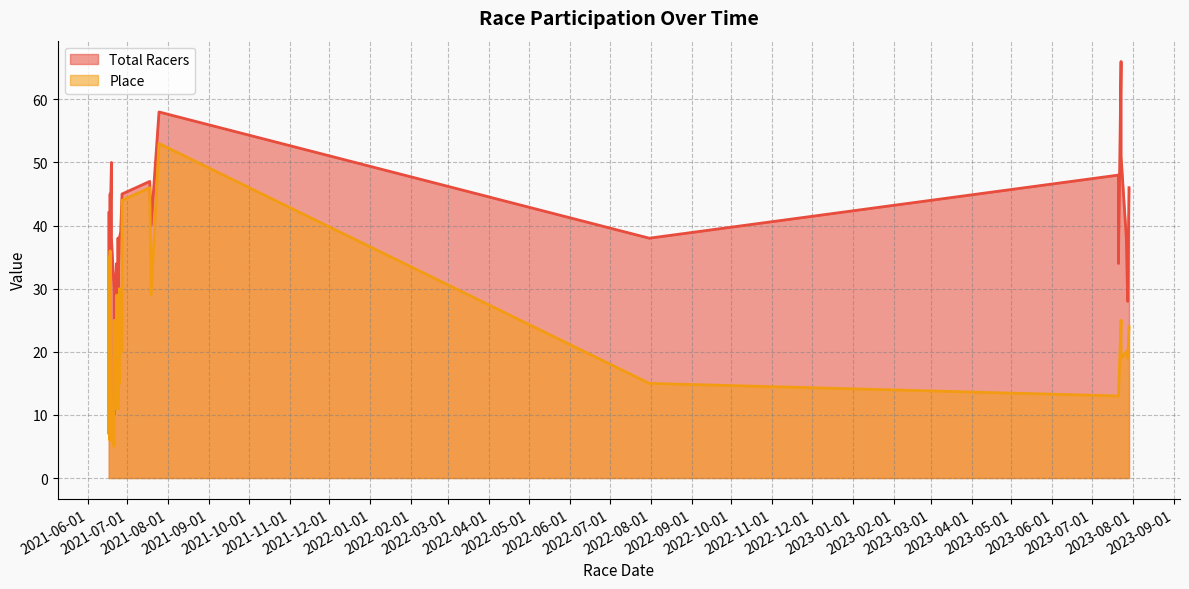

Rank the categories by Place value from lowest to highest.

2021-06-21, 2021-06-18, 2021-06-18, 2021-06-19, 2021-06-17, 2021-06-19, 2021-06-18, 2021-06-24, 2021-06-24, 2021-06-22, 2023-07-21, 2023-07-21, 2021-06-18, 2022-07-31, 2021-06-25, 2023-07-28, 2023-07-23, 2023-07-27, 2021-06-27, 2021-06-18, 2021-06-18, 2021-06-26, 2021-06-23, 2023-07-29, 2023-07-23, 2021-06-24, 2021-06-23, 2021-06-21, 2021-06-24, 2021-07-19, 2021-06-23, 2021-06-25, 2021-06-27, 2021-06-17, 2021-06-17, 2021-06-18, 2021-06-27, 2021-07-18, 2021-07-25